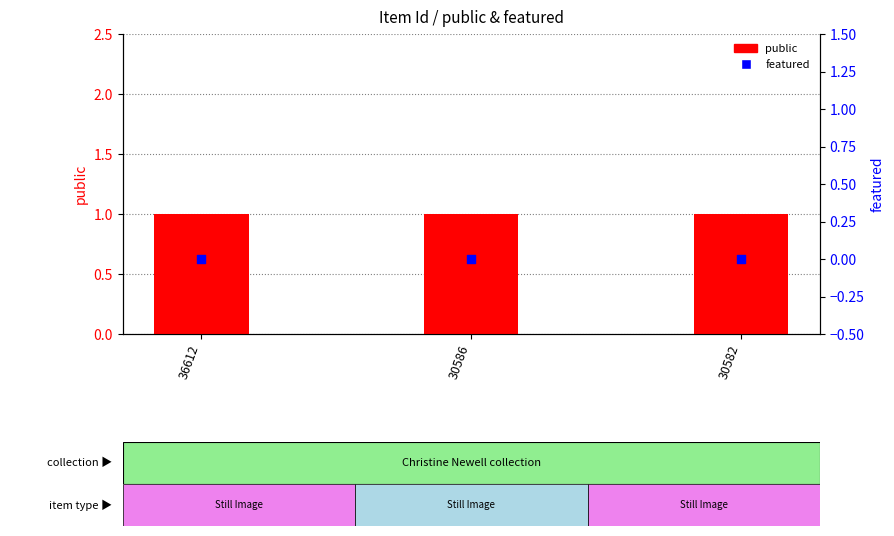

Which series has the largest total across all categories?

public